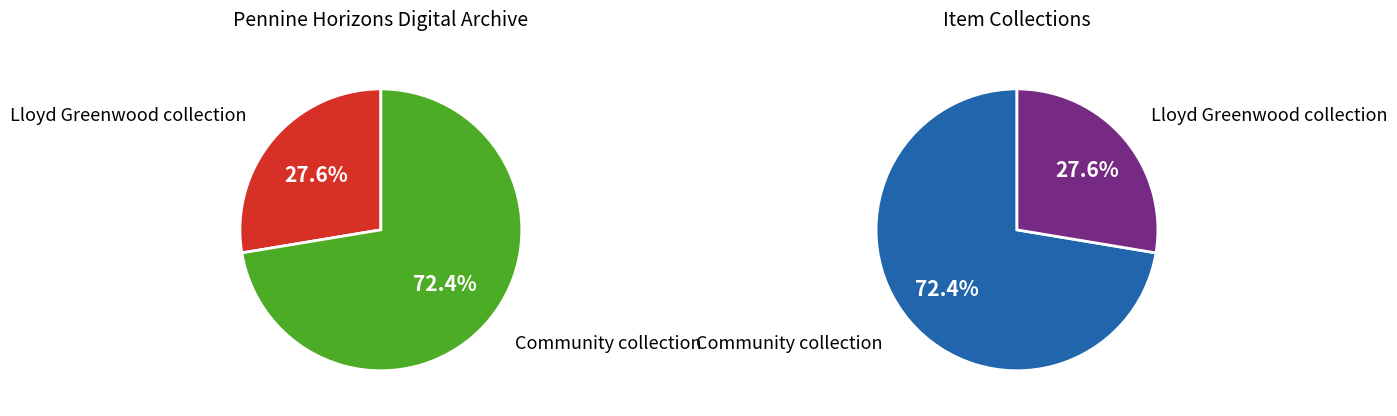

Is there any slice that represents more than half of the pie?

Yes